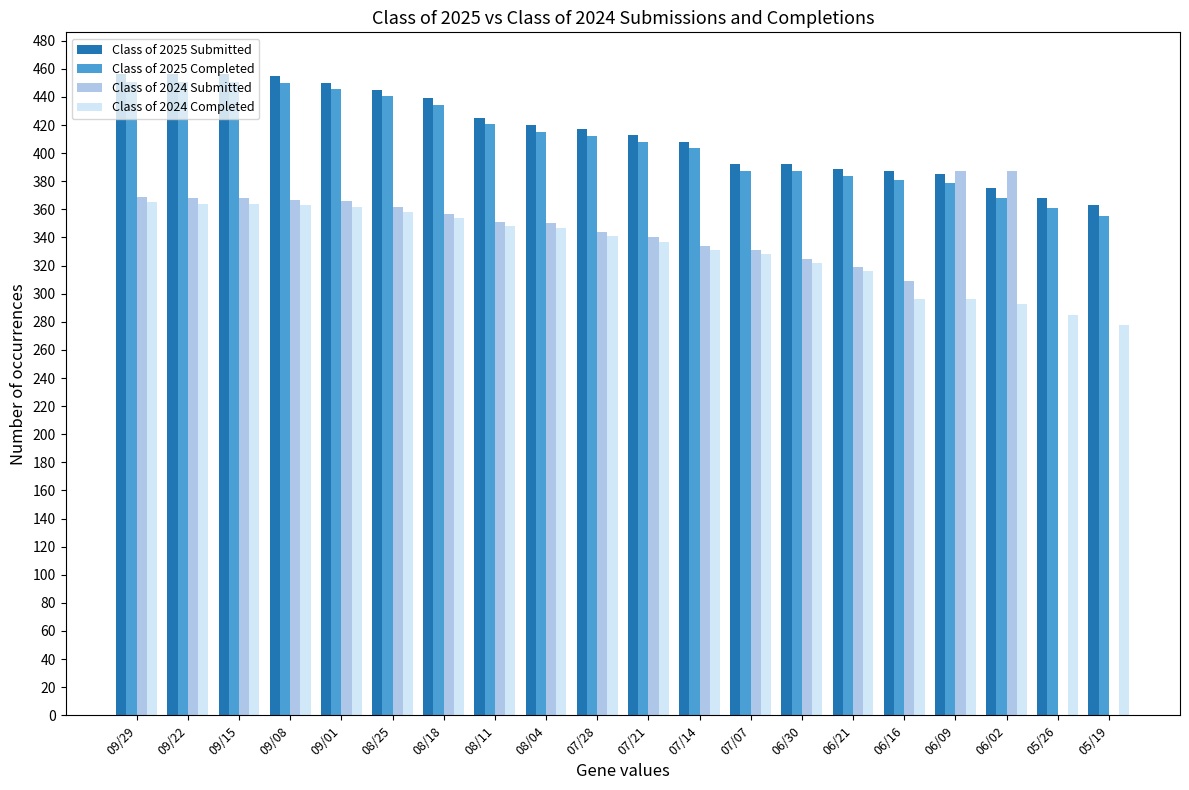

How many groups of bars are there?

20